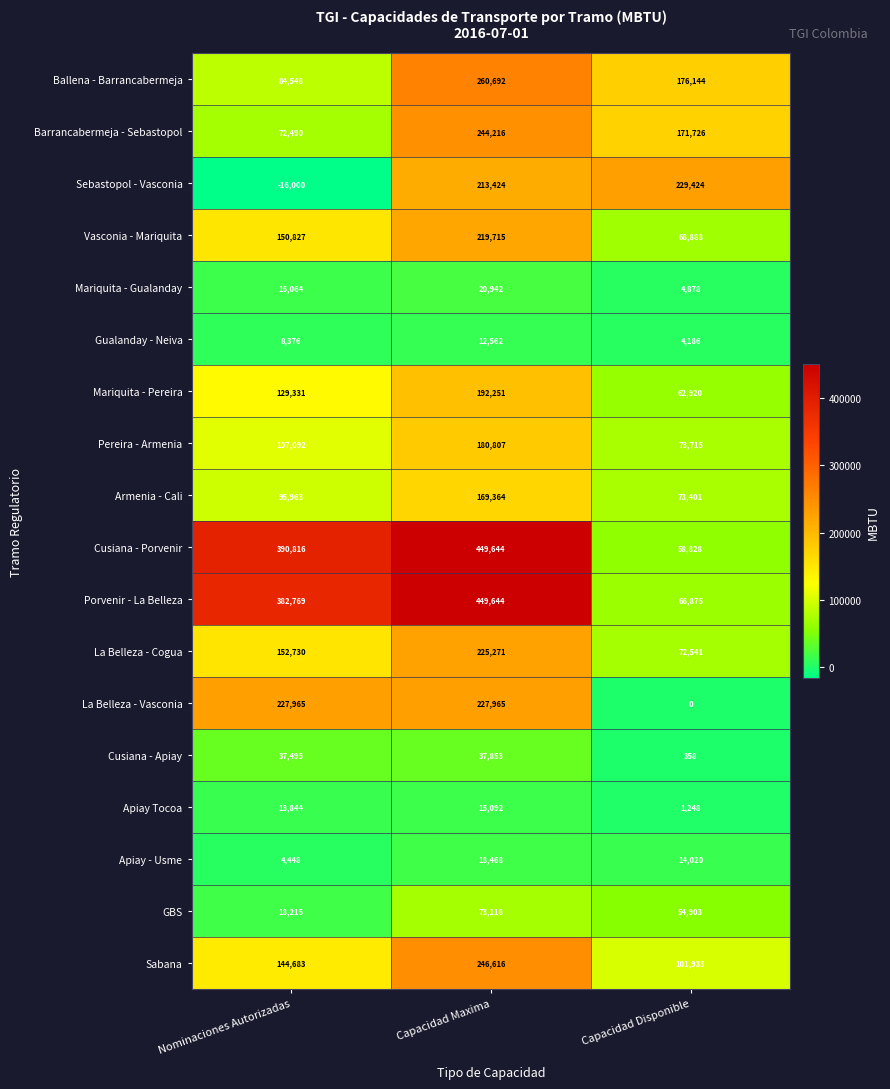

How many data points does each series have?

3